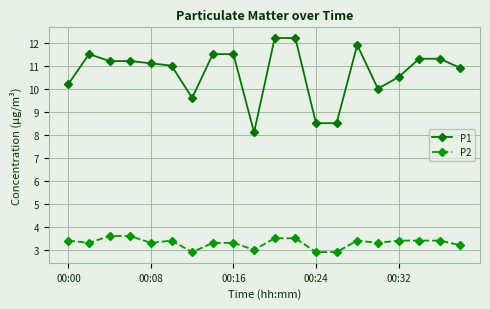

At how many categories does at least one series exceed 7?

20